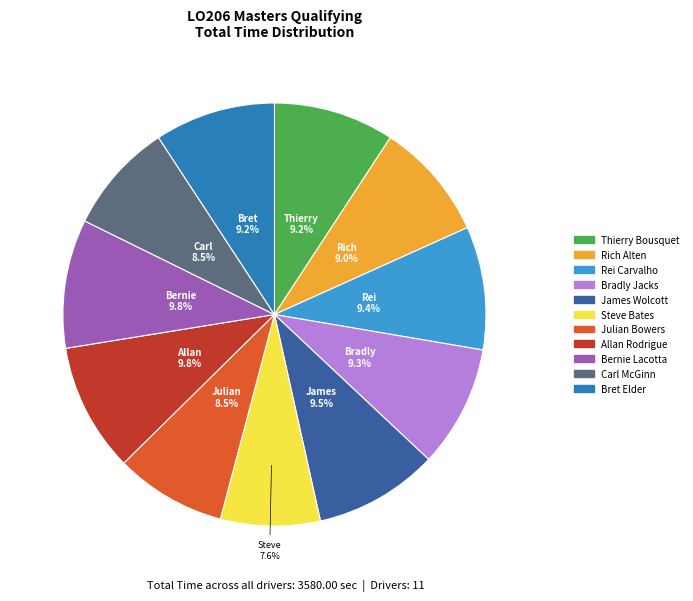

What is the ratio of the value at James Wolcott to the value at Bret Elder?

1.0